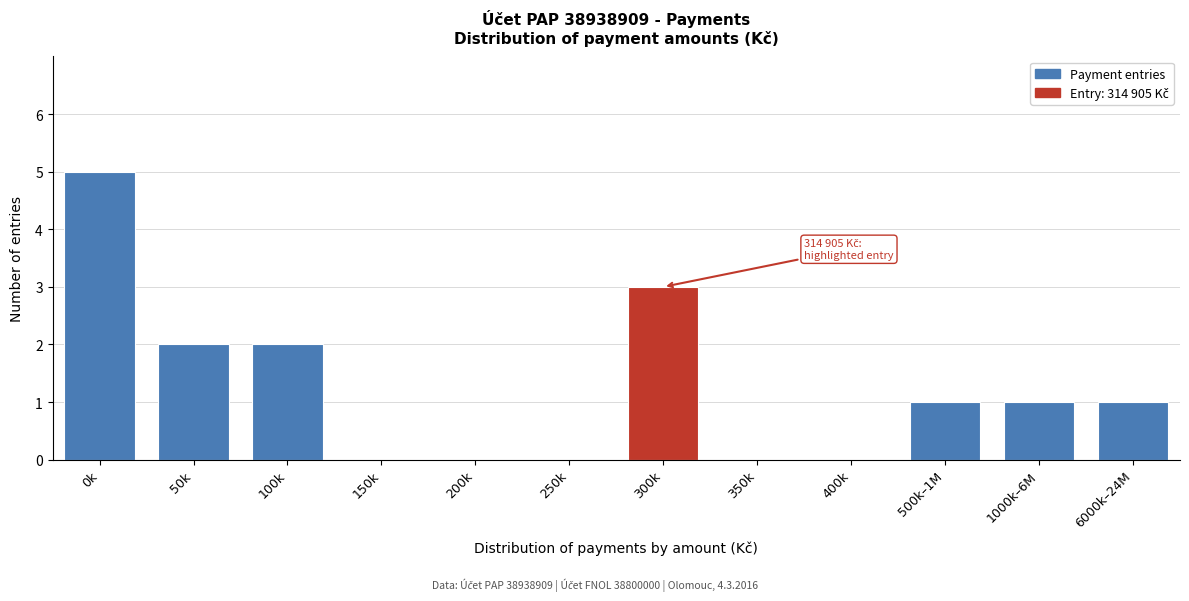

True or false: the data shows 2 at 100k.

True